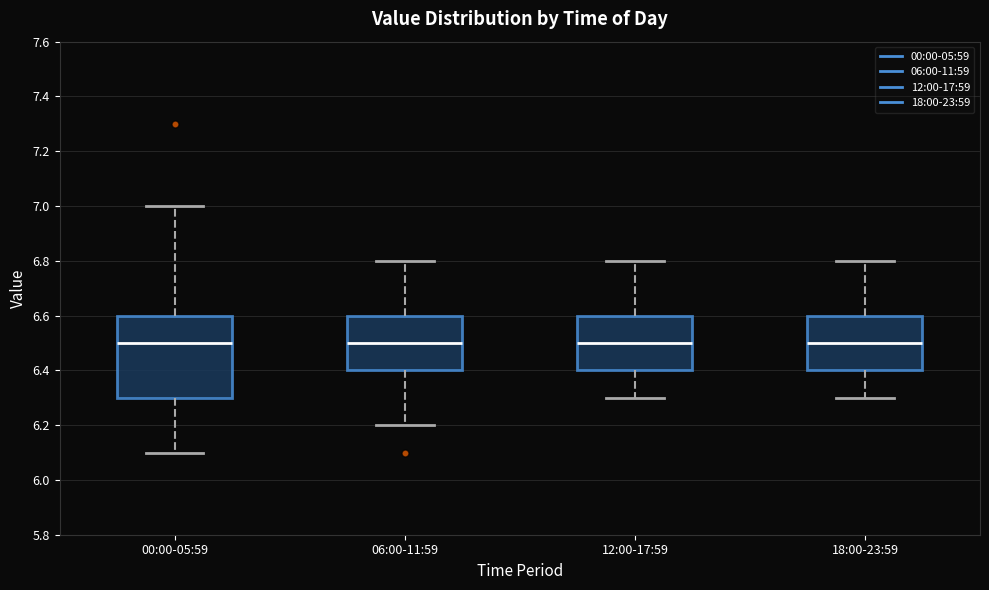

Reading left to right, read every box against the y-axis: the position of its median line, the range the box covers, and the ends of its whiskers. The values are not printed on the chart, so give them approximately, as read against the axis.

00:00-05:59: median 6.5, box 6.3 to 6.6, whiskers 6.1 to 7.0
06:00-11:59: median 6.5, box 6.4 to 6.6, whiskers 6.2 to 6.8
12:00-17:59: median 6.5, box 6.4 to 6.6, whiskers 6.3 to 6.8
18:00-23:59: median 6.5, box 6.4 to 6.6, whiskers 6.3 to 6.8